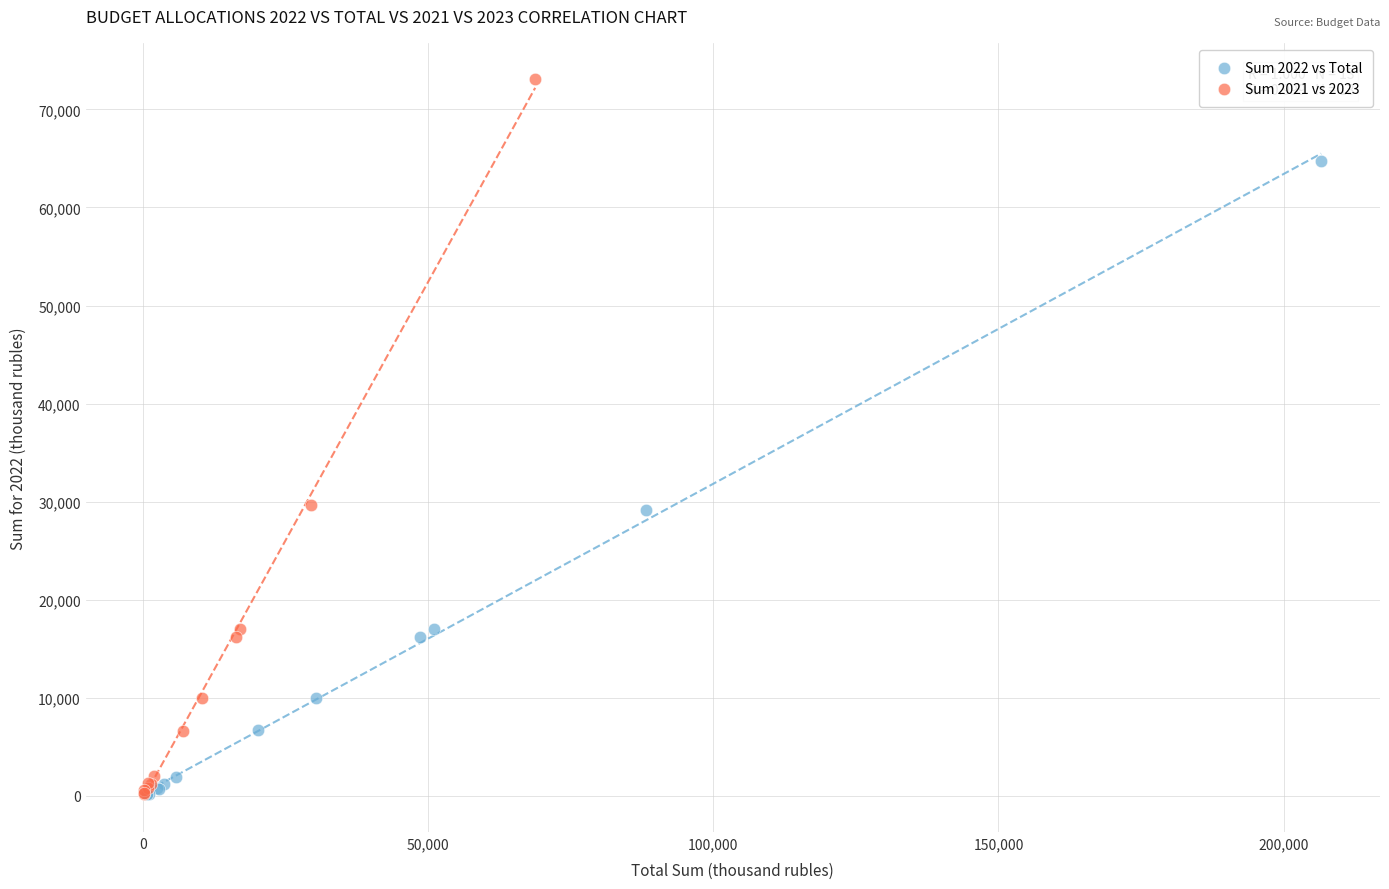

What are all the series names shown in the legend?

Sum 2022 vs Total, Sum 2021 vs 2023